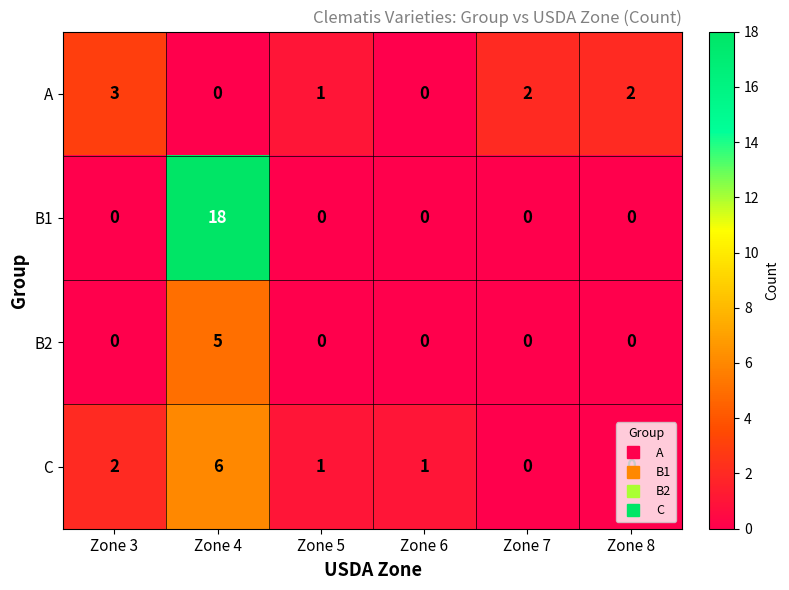

Which category has the highest value across all series?

Zone 4